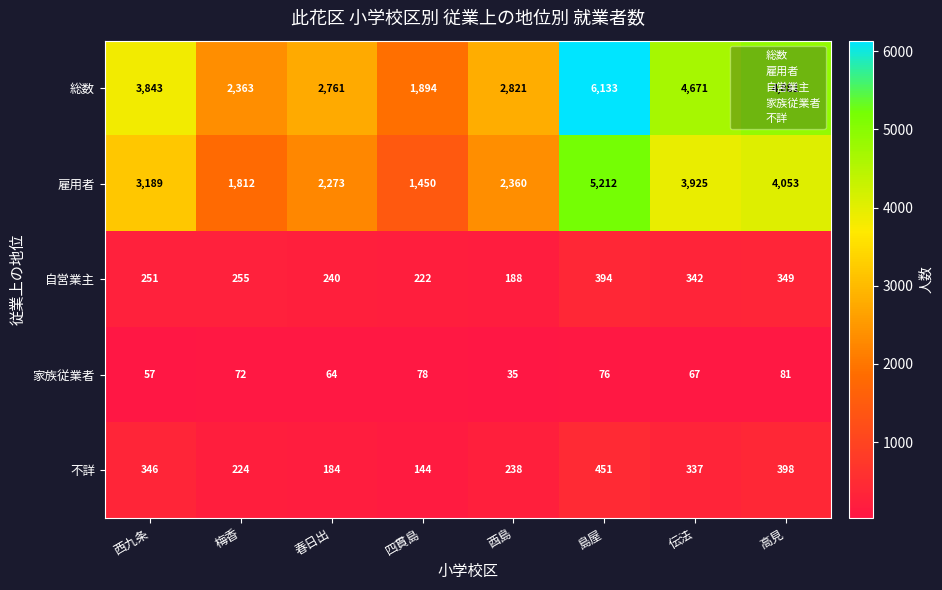

What is the greatest value displayed?

6133